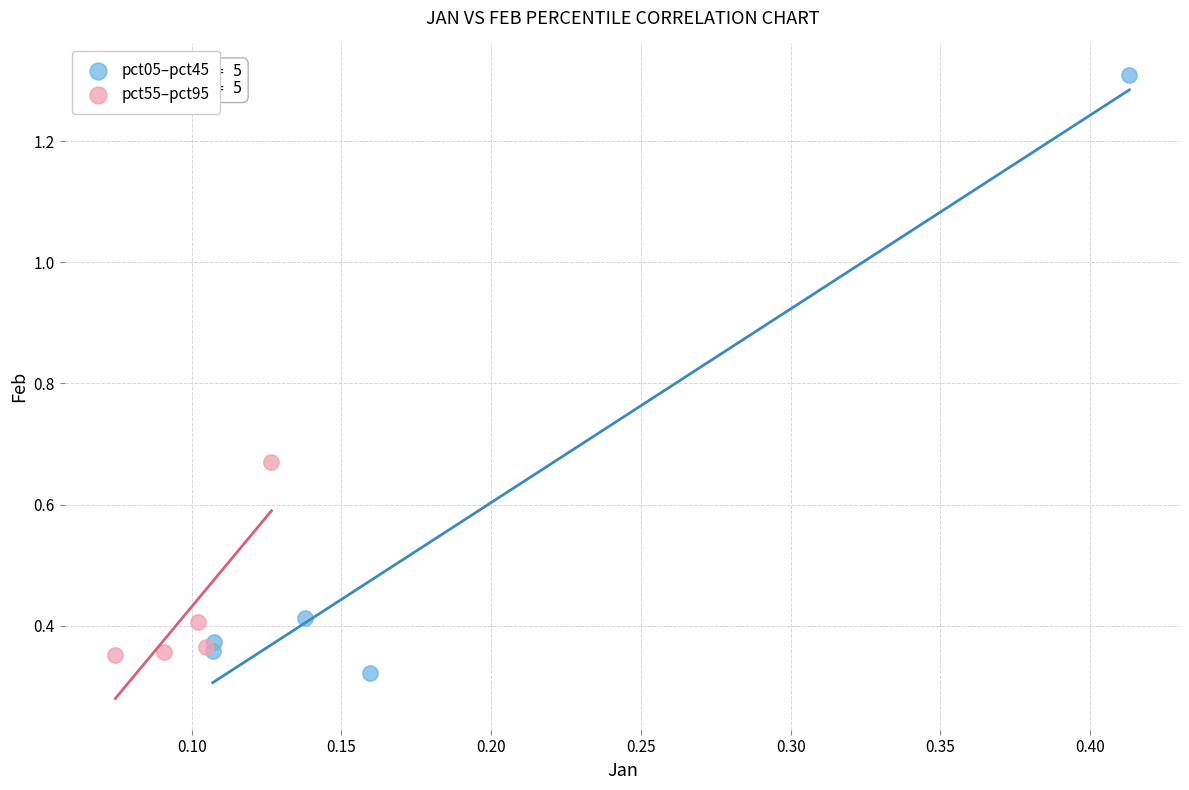

Which series has the widest spread of Y values?

pct05–pct45